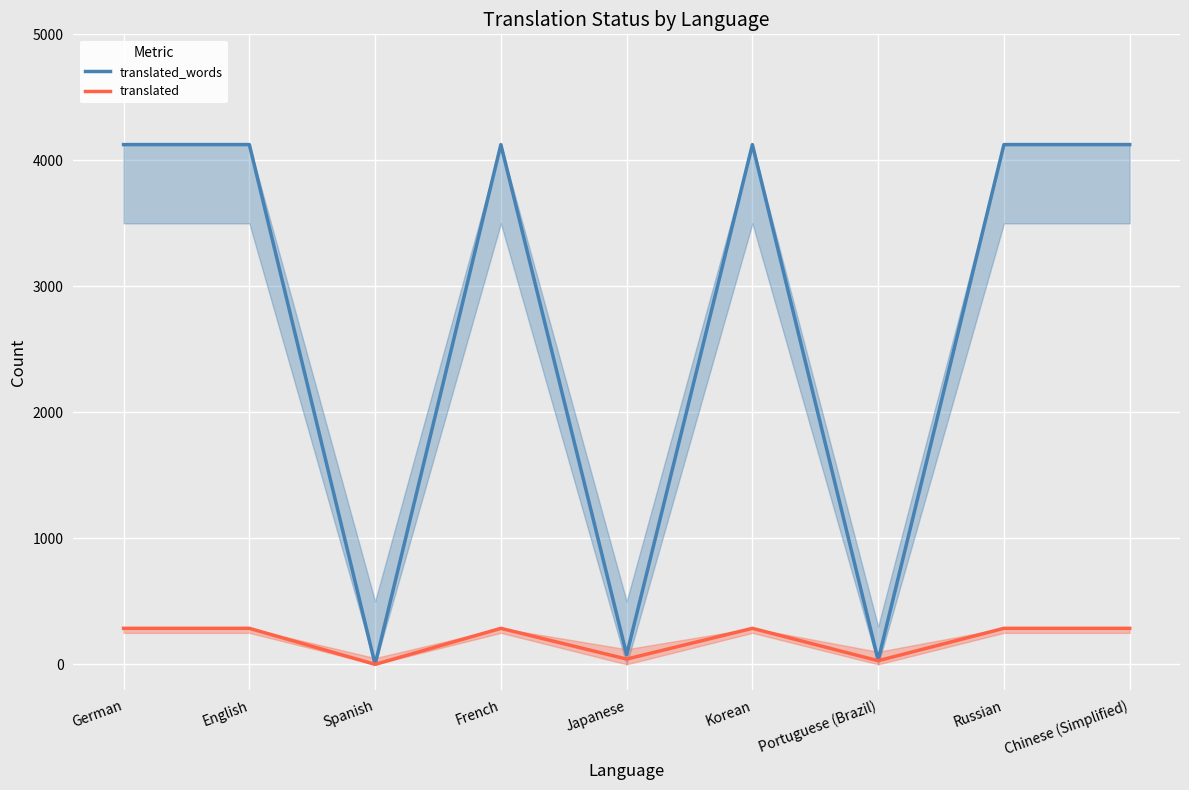

Which category has the lowest value in the translated series?

Spanish